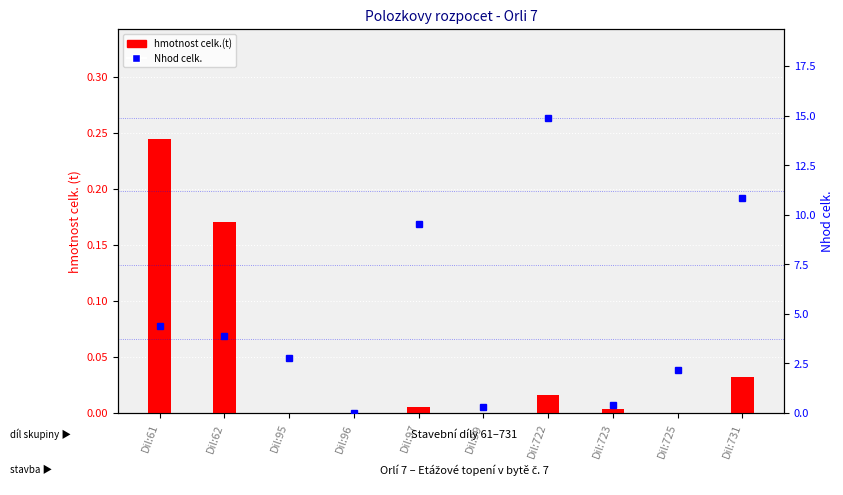

Is the value of hmotnost celk.(t) at Dil:96 greater than the value of Nhod celk. at Dil:96?

No